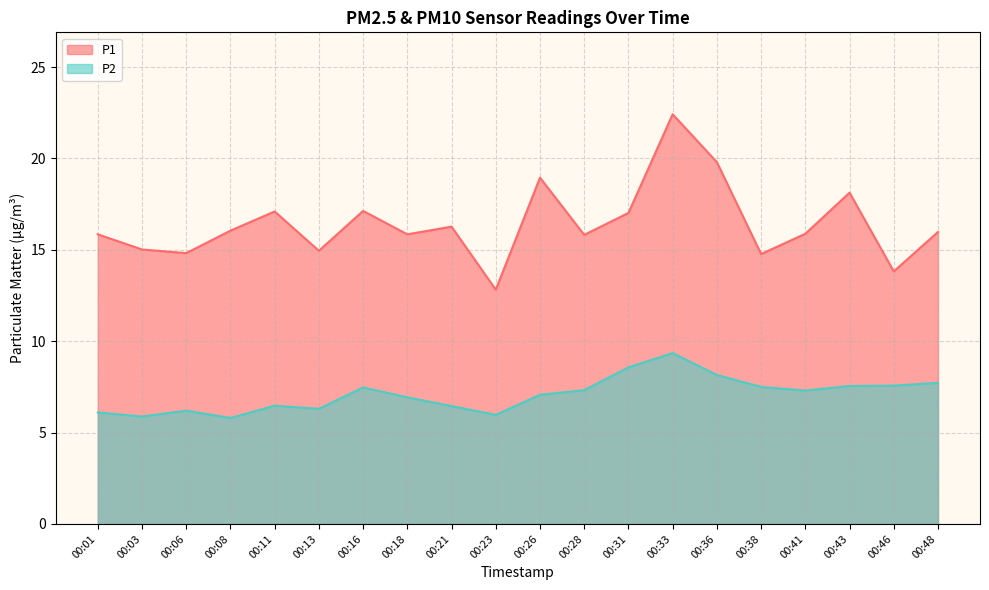

How many interior local valleys does the P1 series have?

7